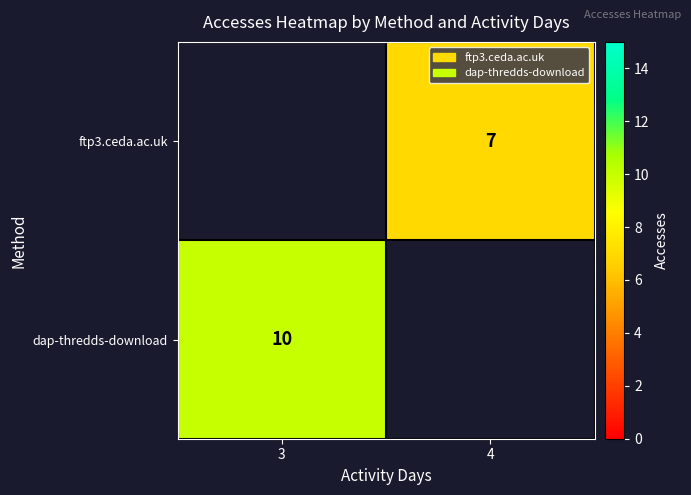

List the series in order of their overall mean, lowest first.

ftp3.ceda.ac.uk, dap-thredds-download